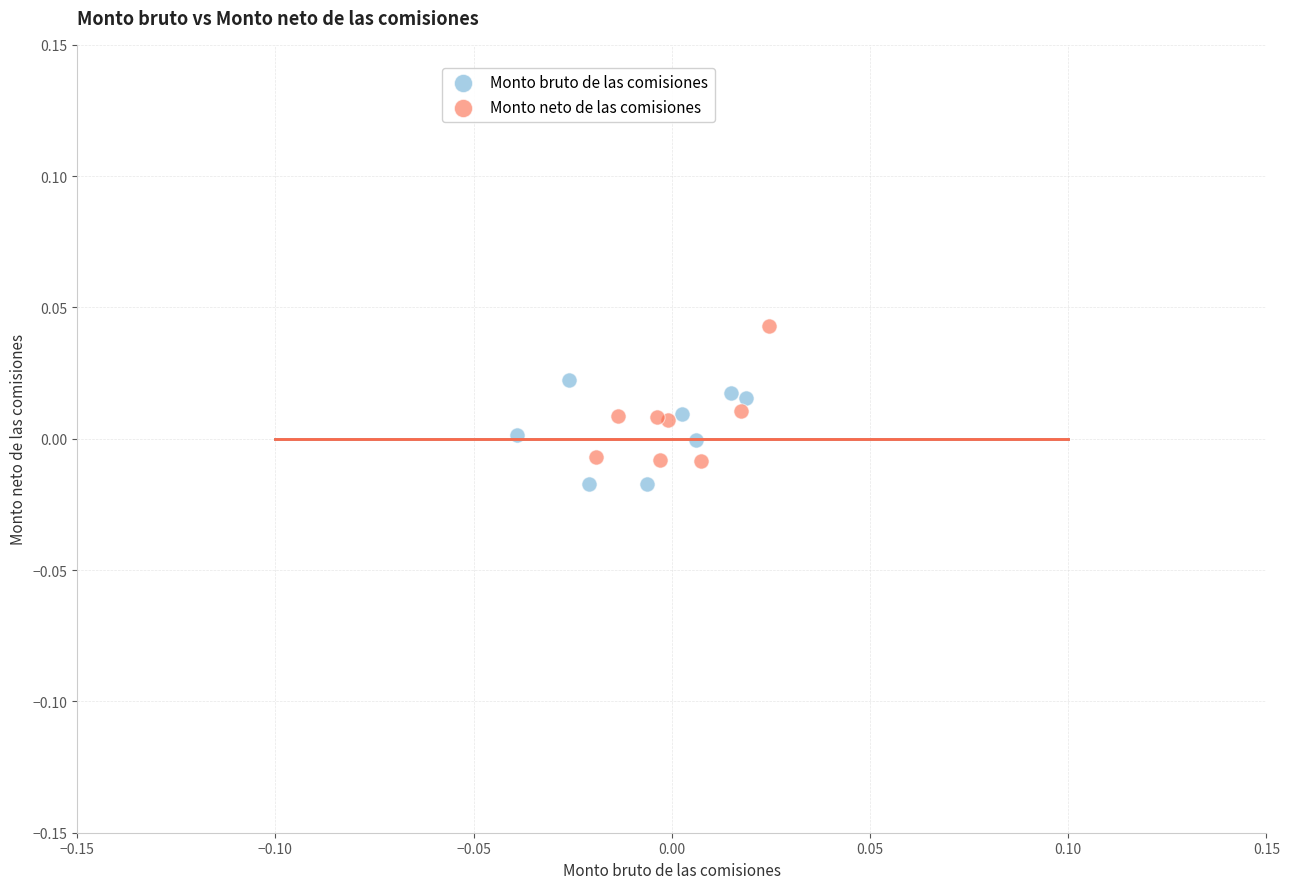

Which series contains the highest Y value?

Monto neto de las comisiones